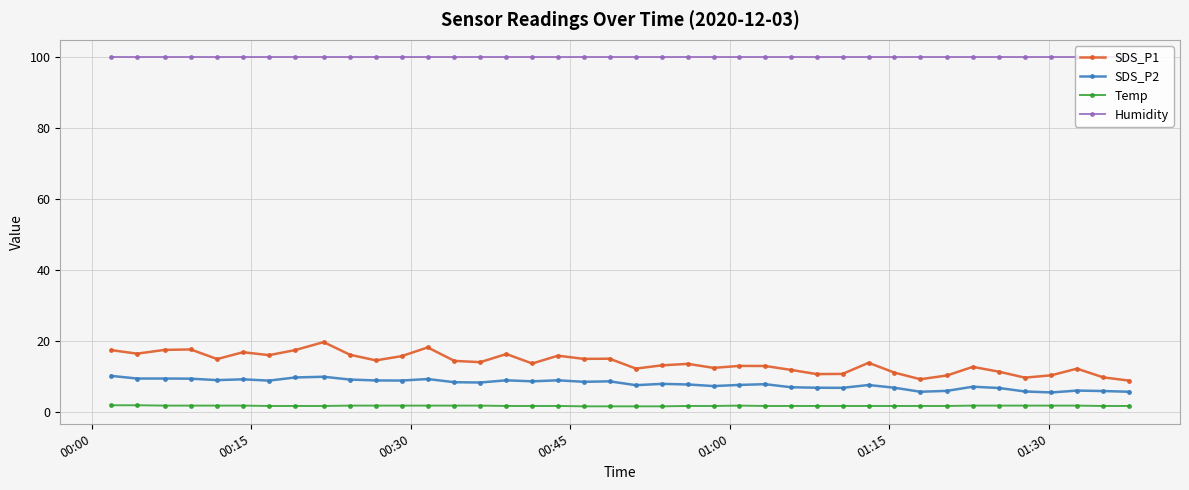

At how many categories does at least one series exceed 18?

40